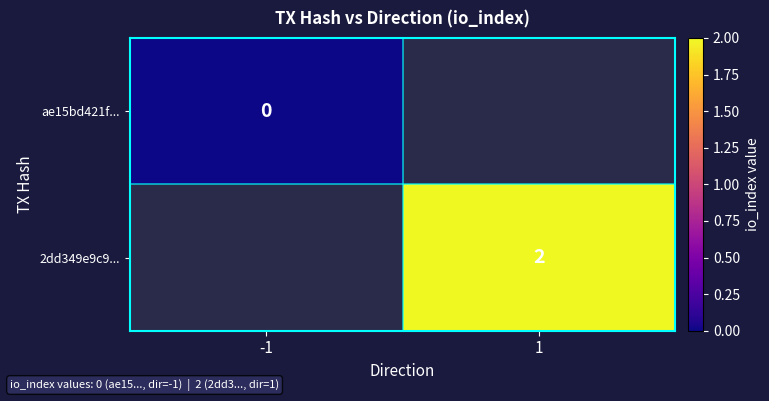

Is it true that 2dd349e9c9... equals 2 at 1?

True